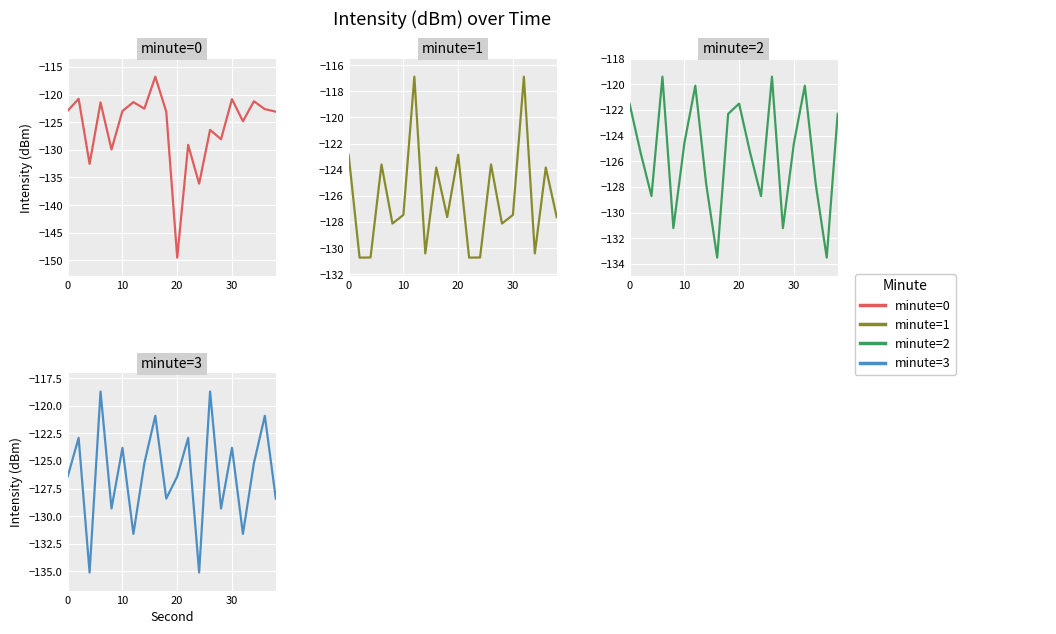

The value of minute=3 at 13 is -73.4. True or false?

False